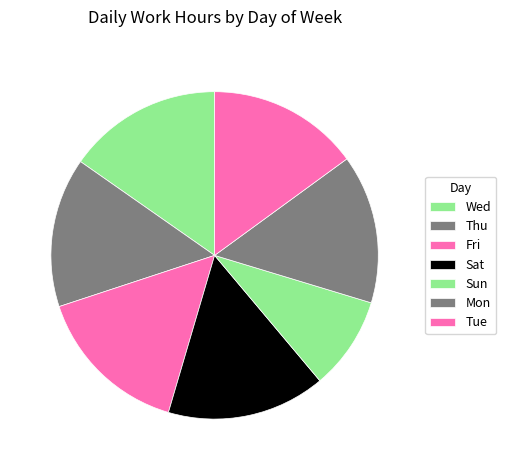

What portion of the pie excludes Sat?

84.3%